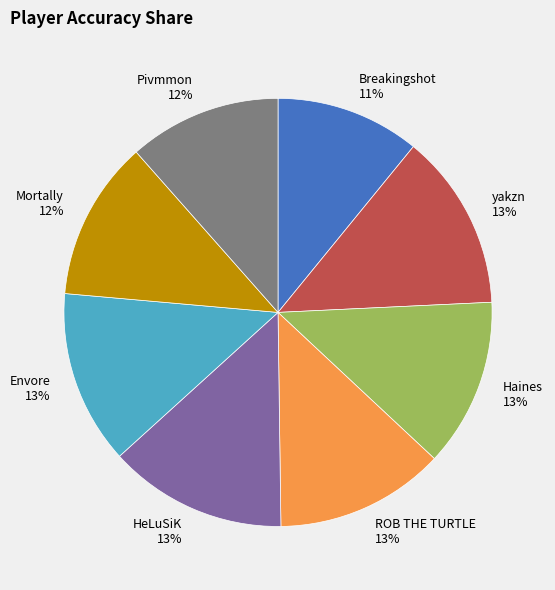

The Envore slice represents 22% of the pie. True or false?

False